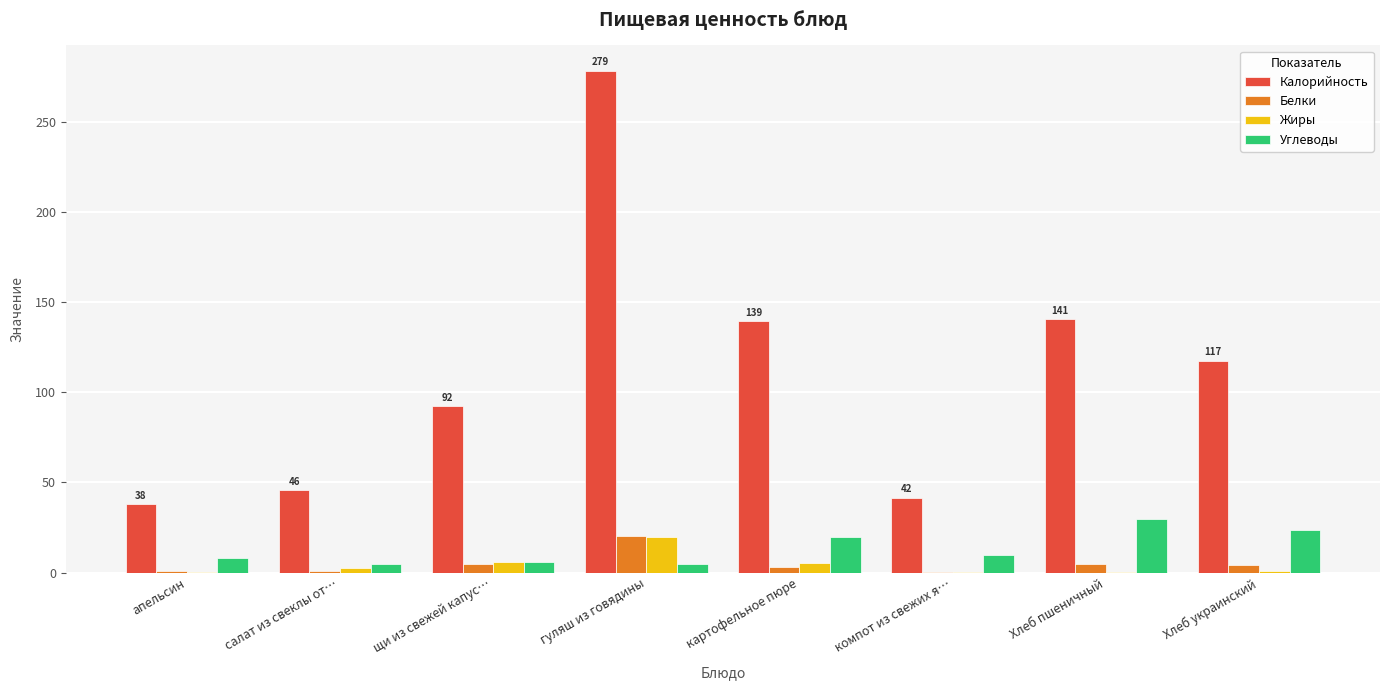

What is the sum of all Углеводы values?

106.1